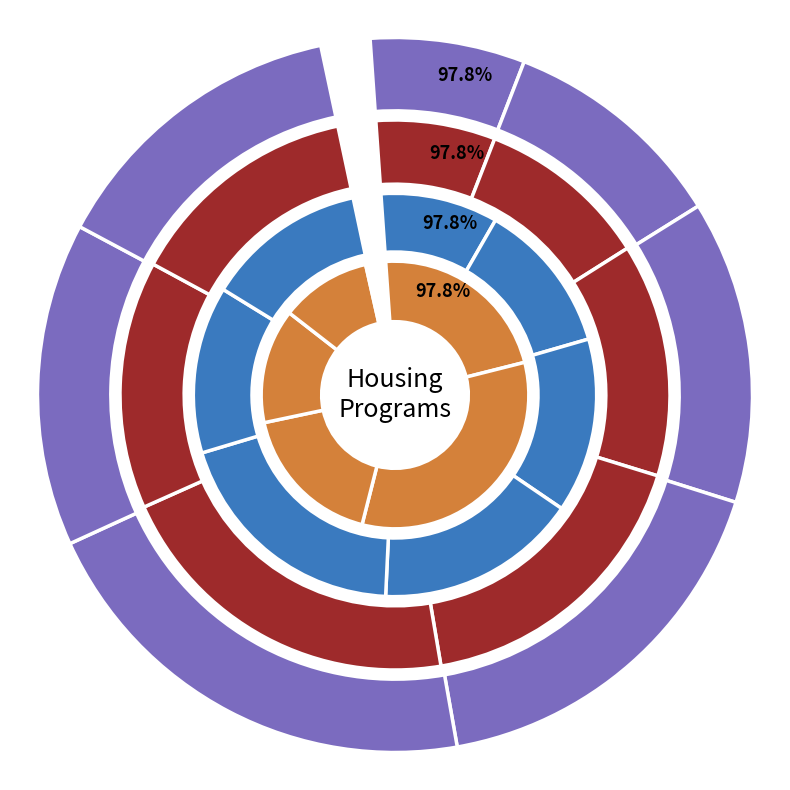

To the nearest percent, what portion does Year 1 represent?

23%